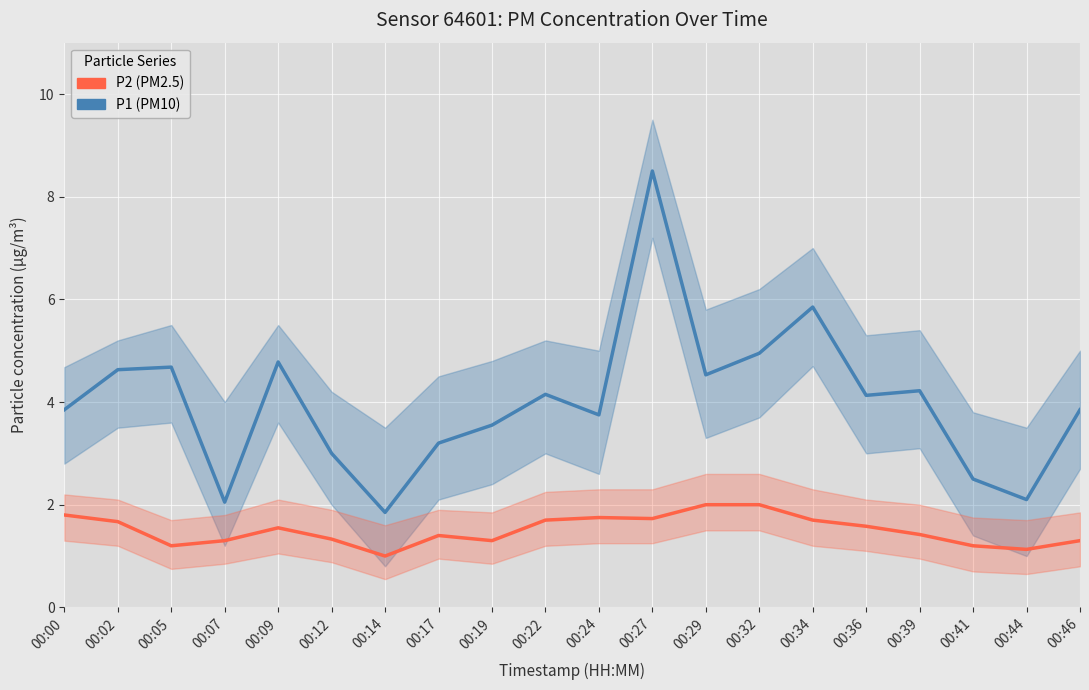

What are all the series names shown in the legend?

P1, P2